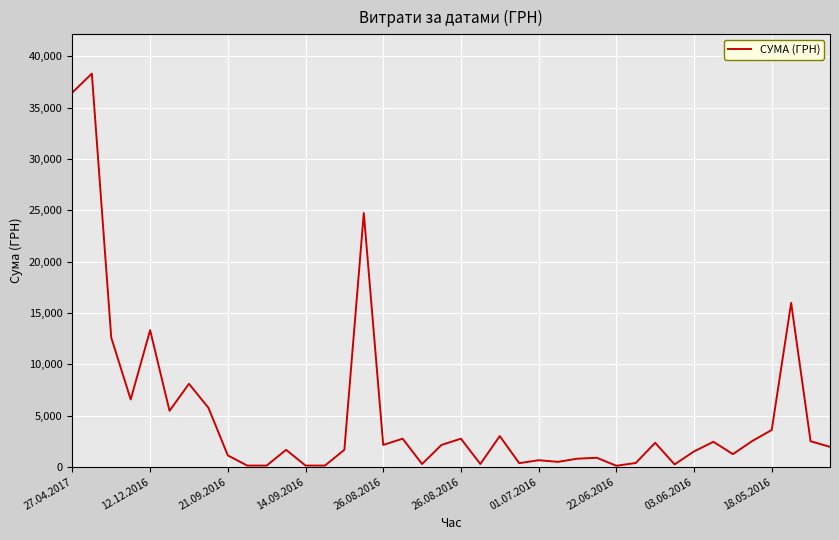

How many lines are shown in the chart?

1